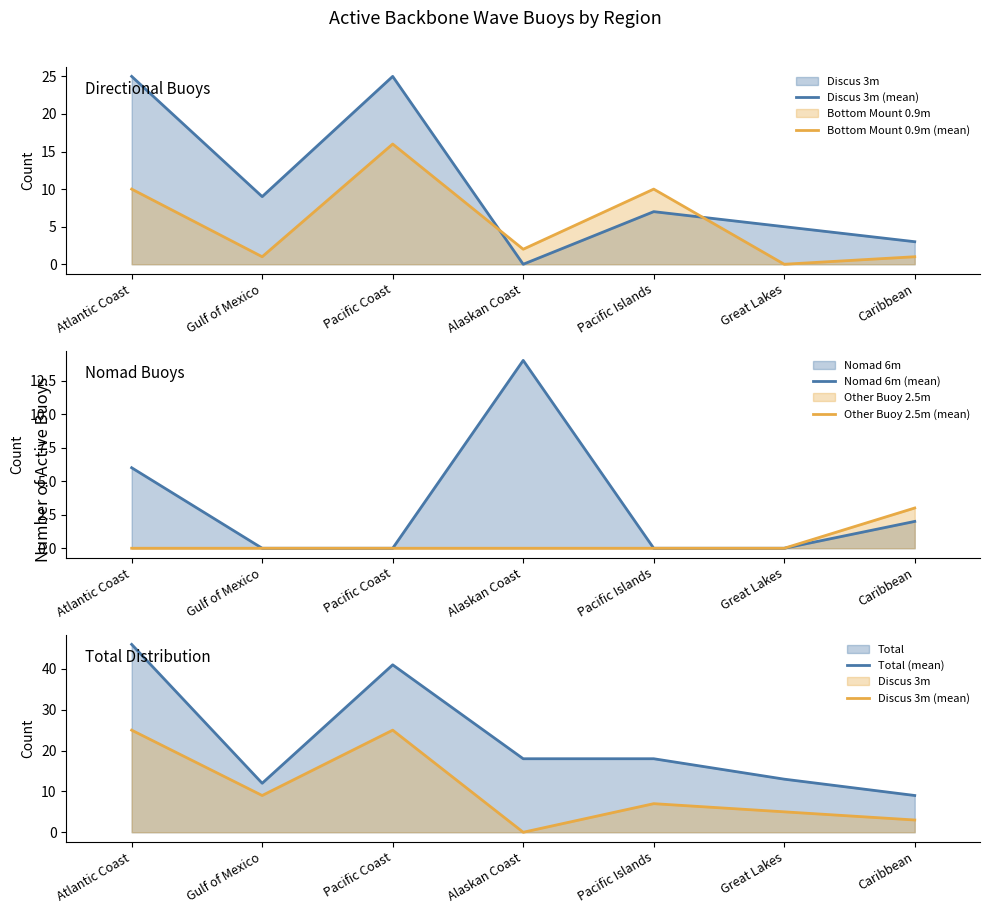

What is the average value of the Nomad 6m (mean) series?

3